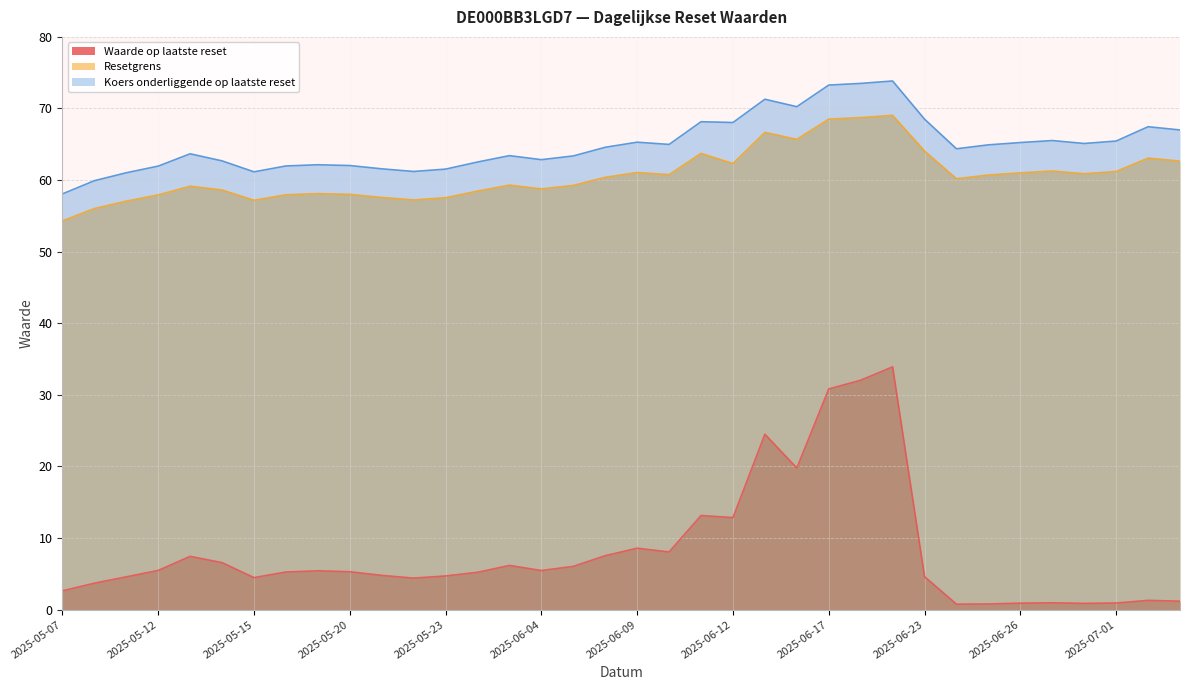

At how many categories does at least one series exceed 11?

36